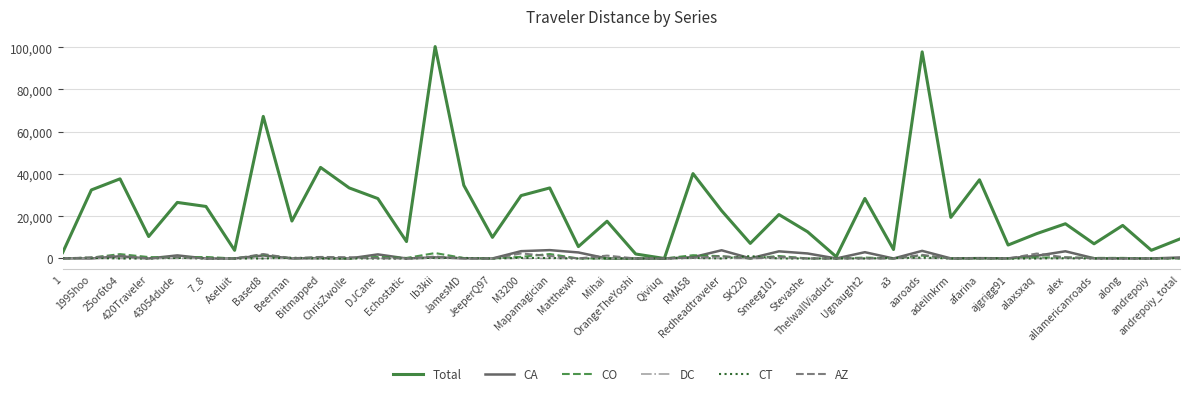

Which series has the largest total across all categories?

Total